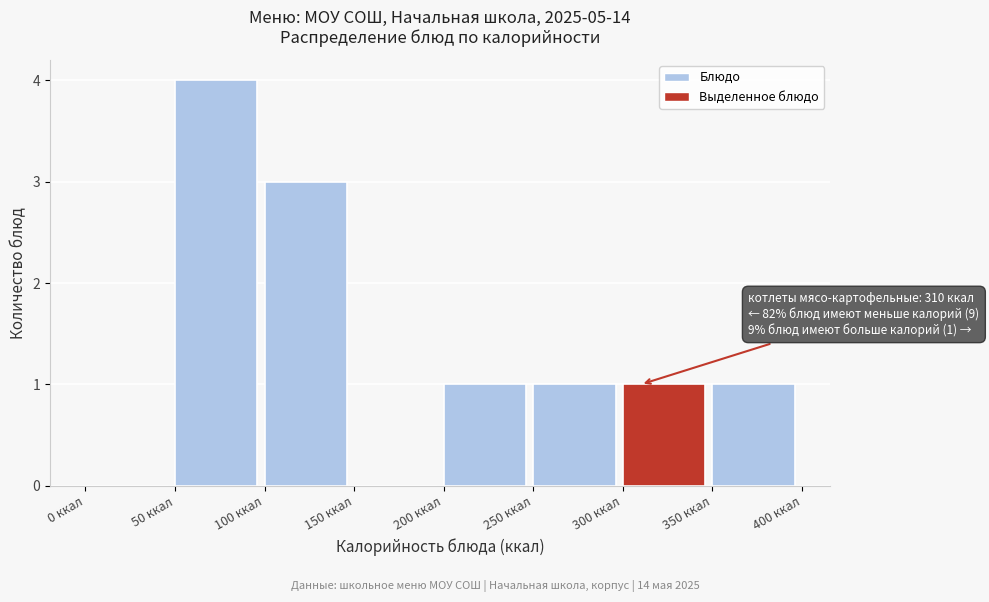

Which range on the x-axis has the tallest bar?

50 to 100